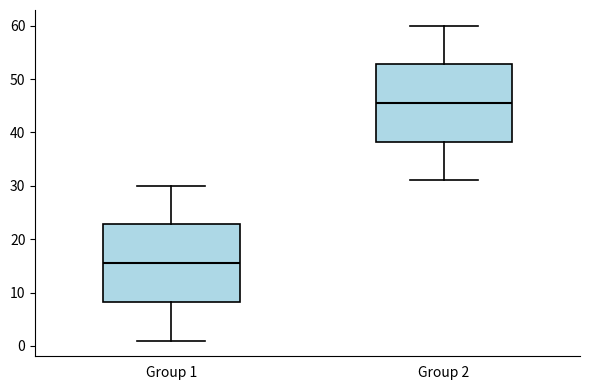

Where does the median line of the box for Group 2 sit on the y-axis? The values are not printed on the chart, so give them approximately, as read against the axis.

46